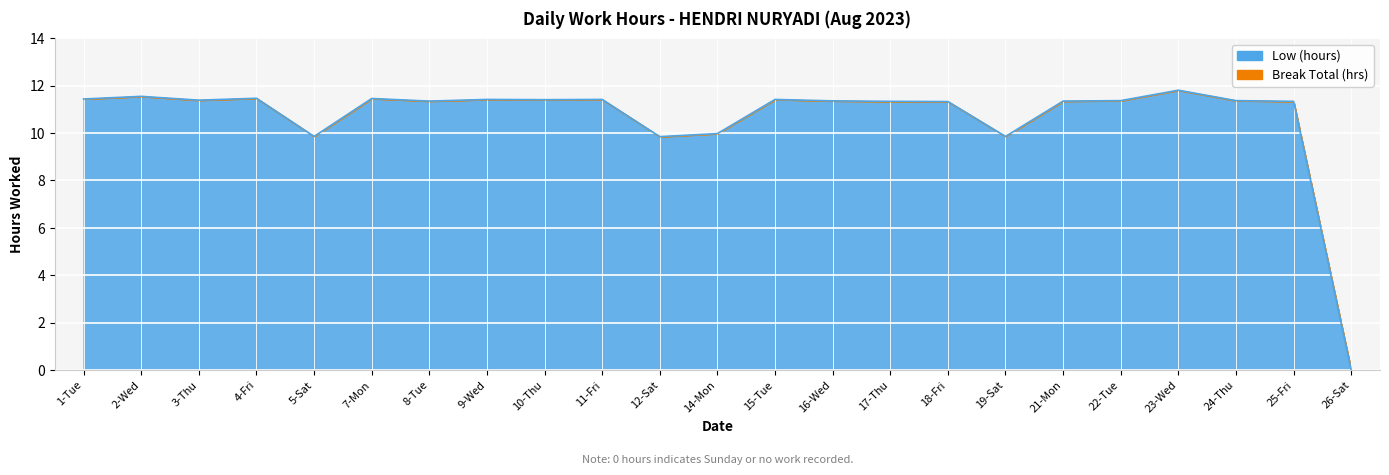

What is the sum of all values?

245.2